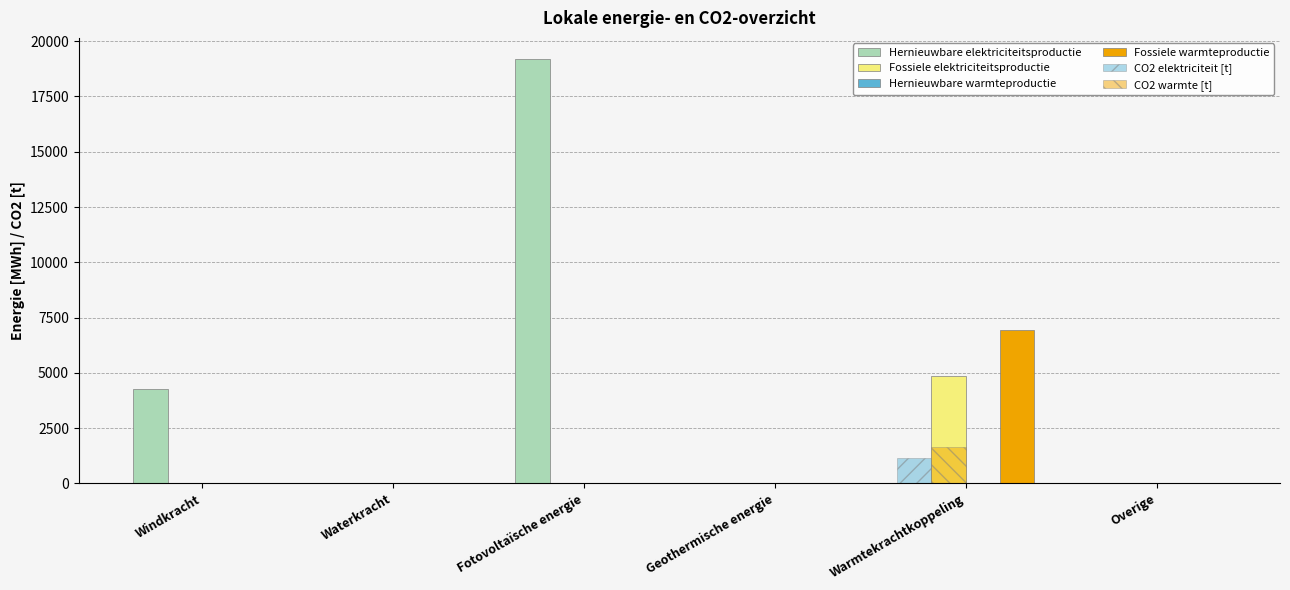

What is the average value of the Fossiele elektriciteitsproductie series?

810.0